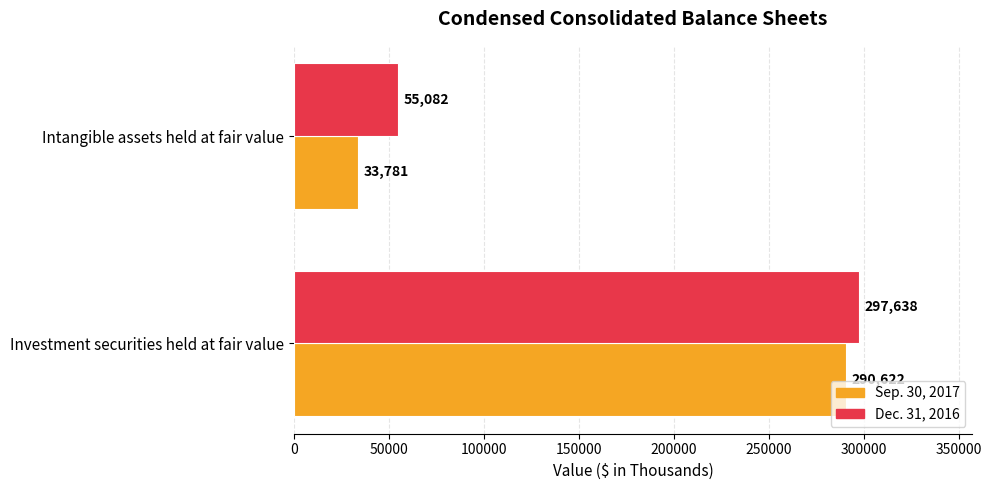

At which label does Dec. 31, 2016 reach its minimum?

Intangible assets held at fair value